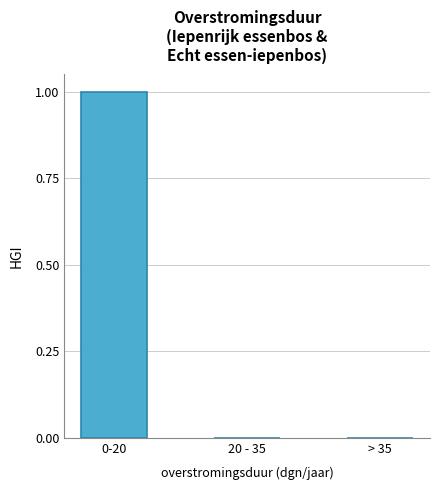

Reading left to right, what are all the values shown in this chart?

0-20=1	20 - 35=0	> 35=0